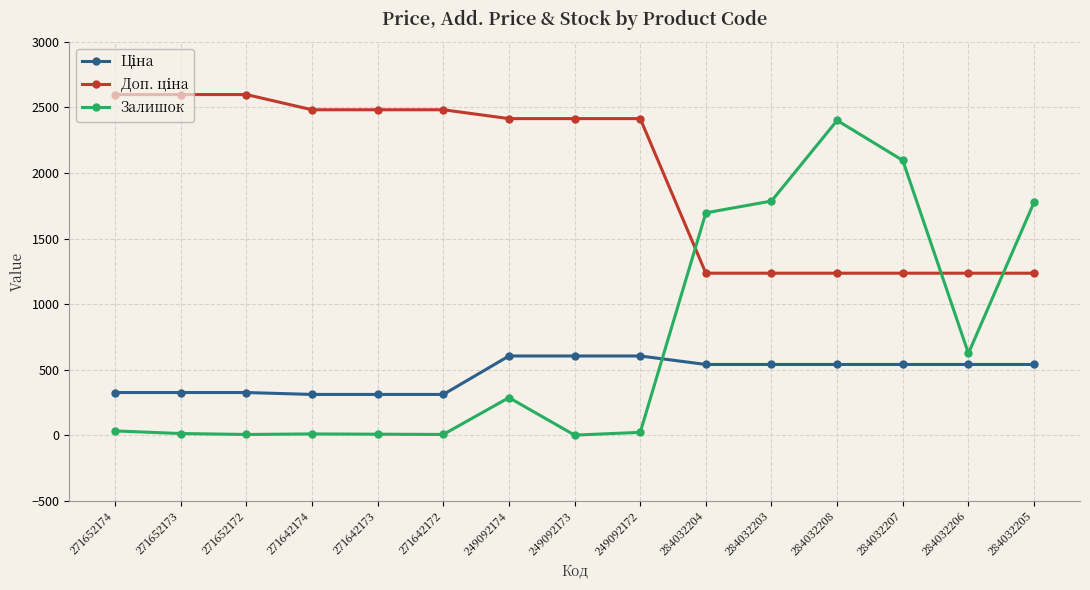

What is the average value of the Залишок series?

717.1